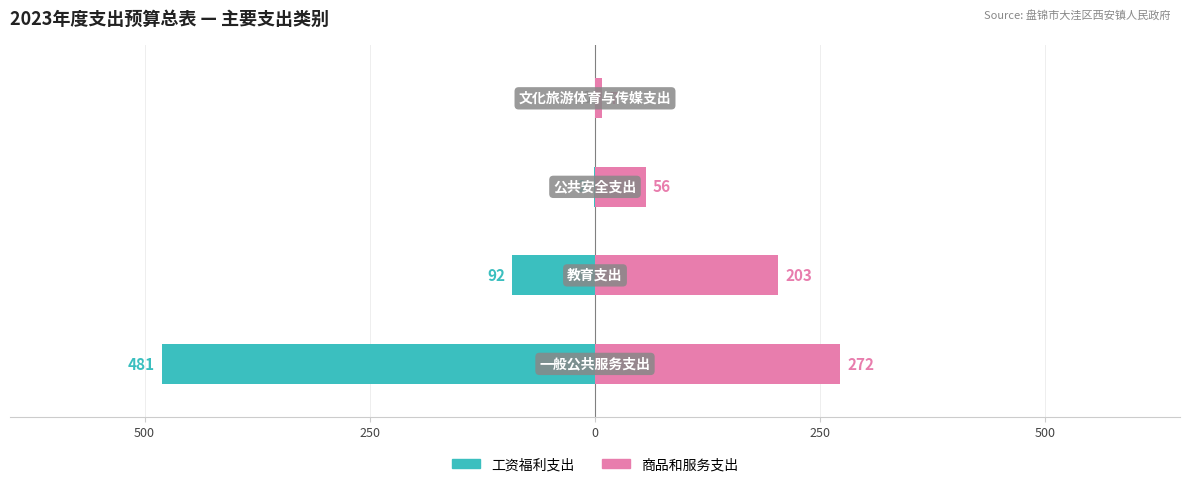

How many series are shown in this chart?

2